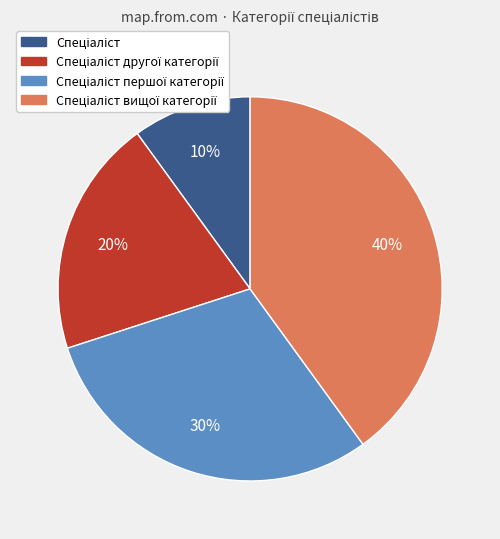

To the nearest percent, what is the average slice percentage?

25%